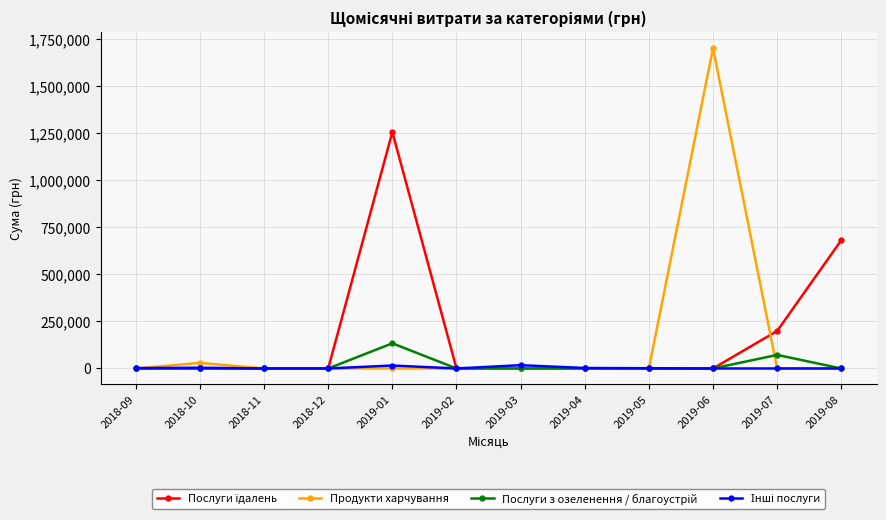

Which category has the highest value across all series?

2019-06